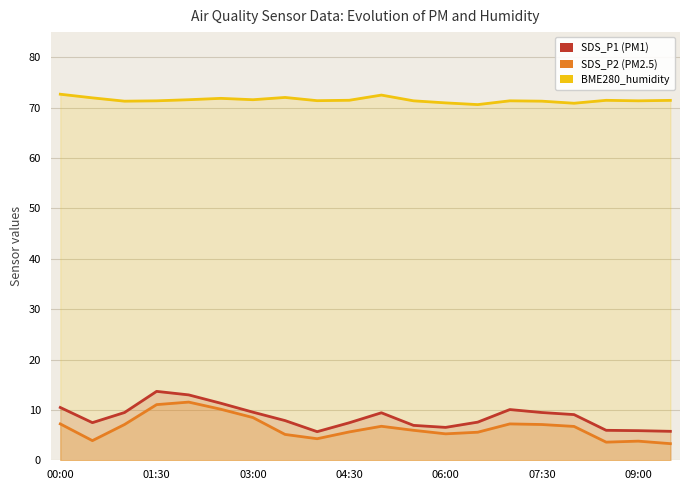

How many interior local peaks does the SDS_P1 series have?

3